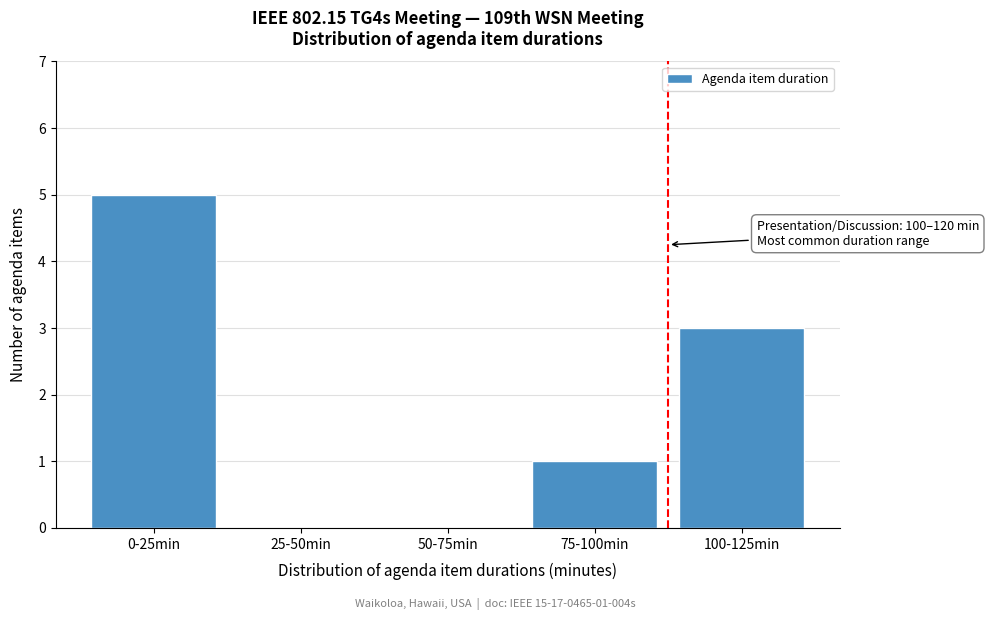

Reading left to right, extract all data points from this chart.

0-25min=5	25-50min=0	50-75min=0	75-100min=1	100-125min=3